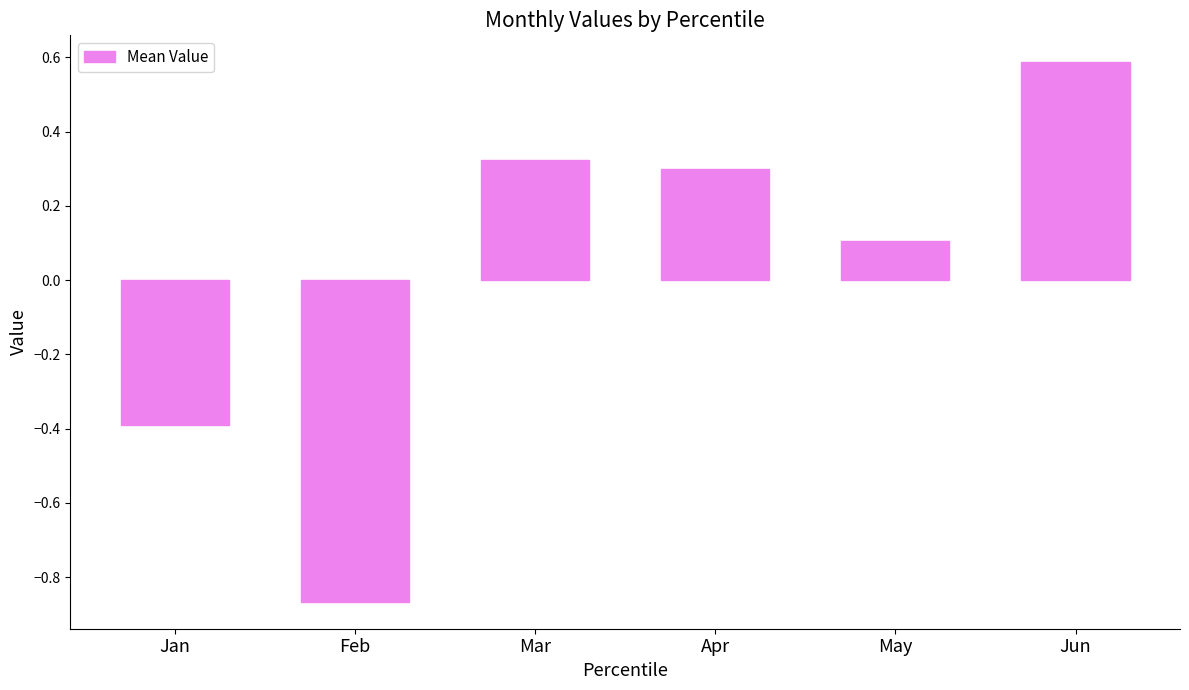

Where does the data first go above 0?

Mar